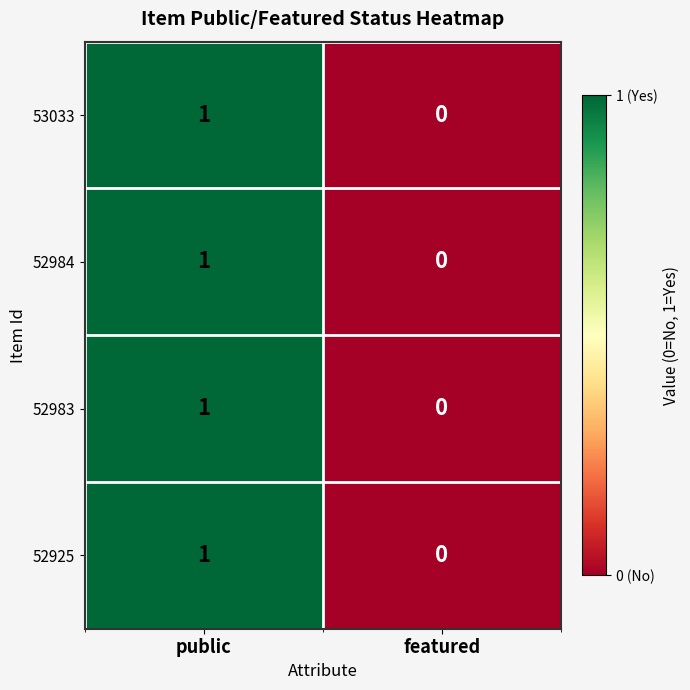

Which category has the highest value across all series?

public